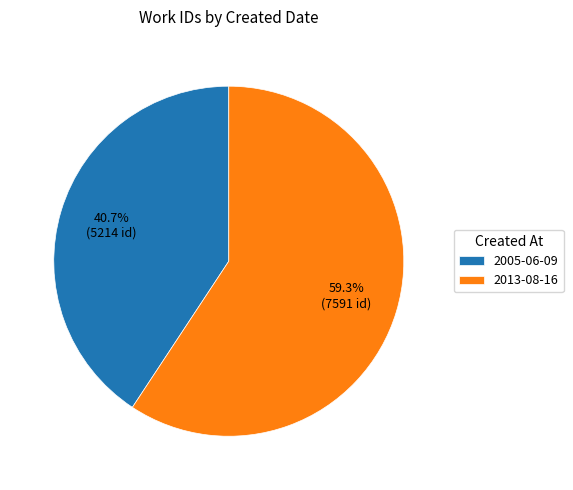

To the nearest percent, what portion does 2013-08-16 represent?

59%